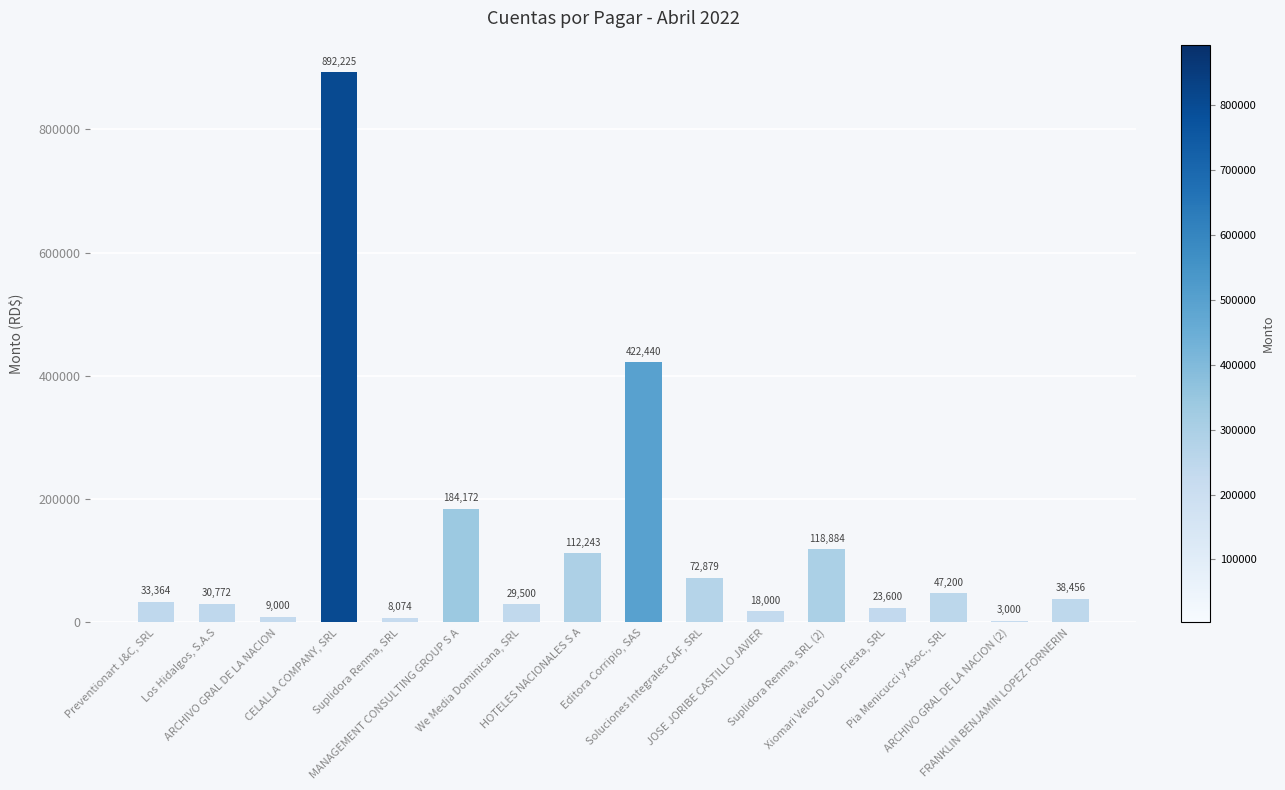

How many data points are less than 38456?

8